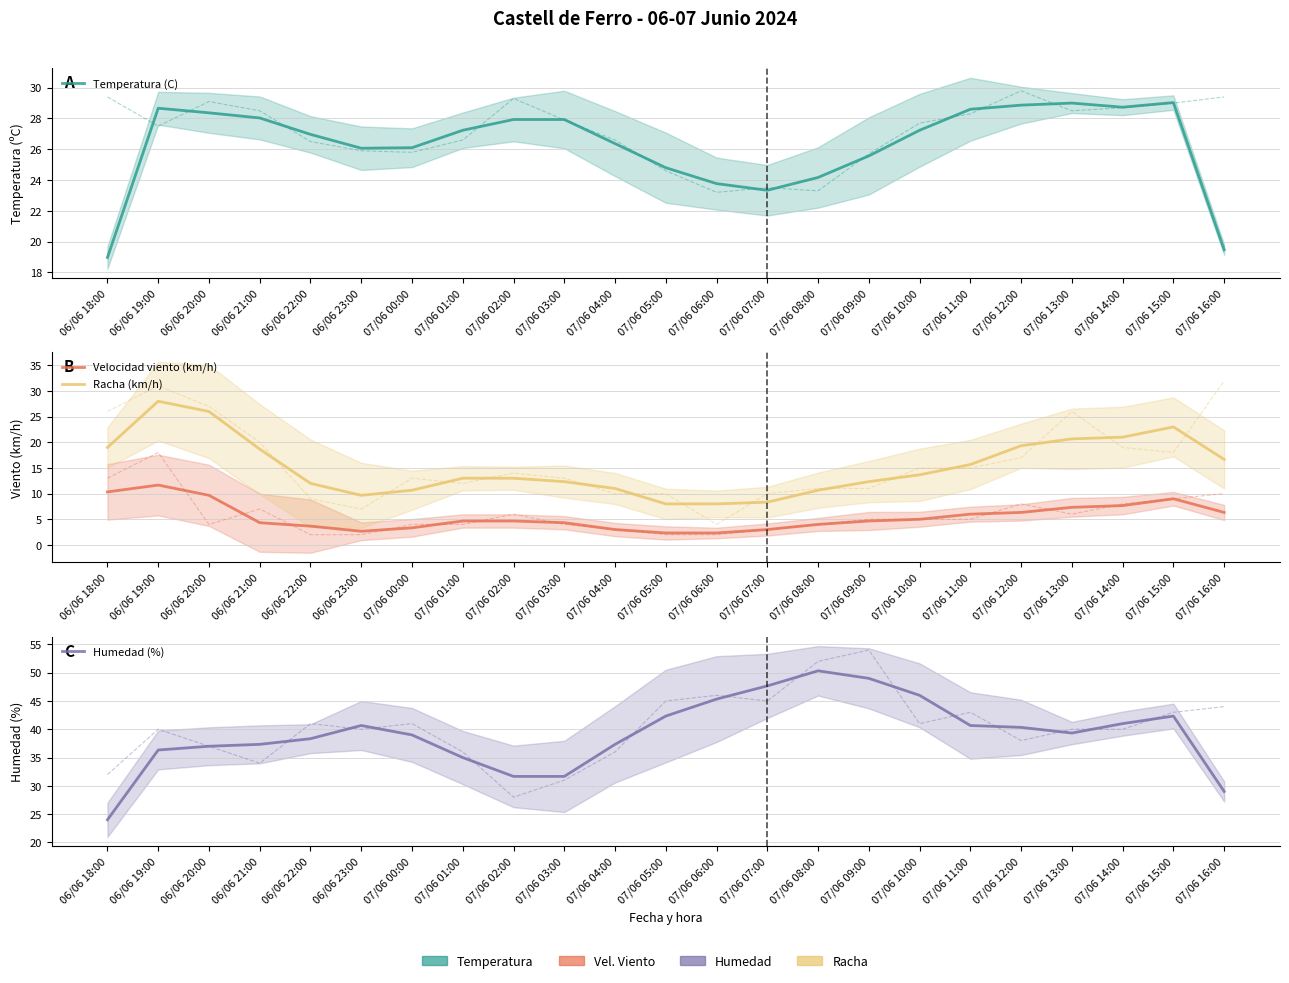

Is it true that Velocidad viento (km/h) equals 0.7 at 06/06 23:00?

False